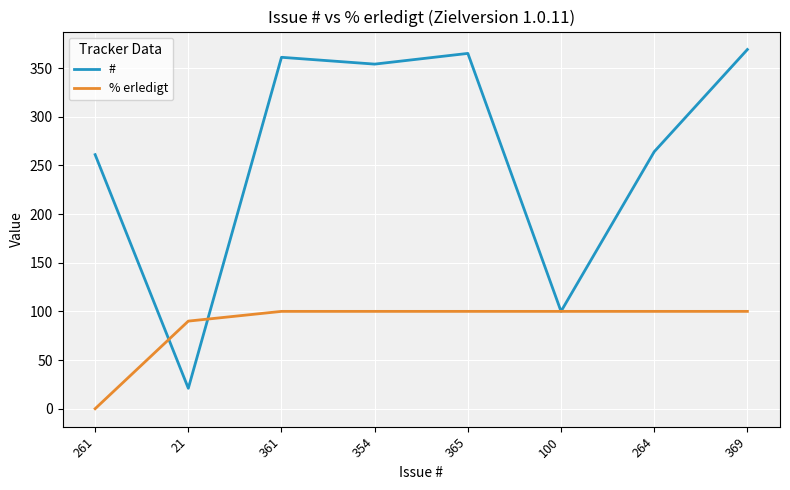

How many lines are shown in the chart?

2